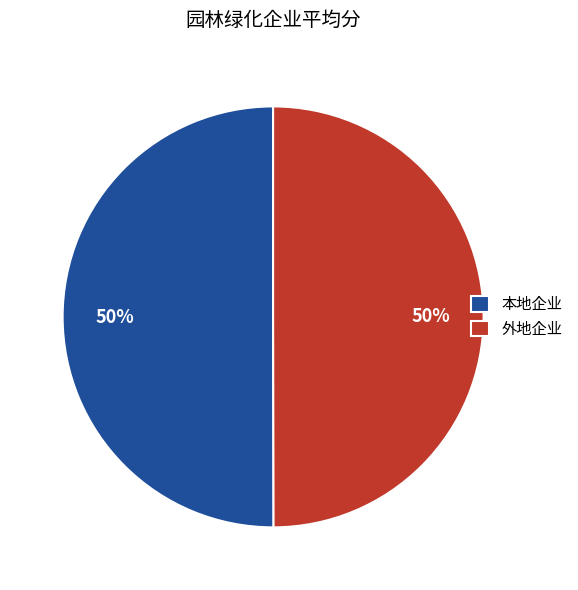

Is the sum of 外地企业 and 本地企业 greater than half?

Yes